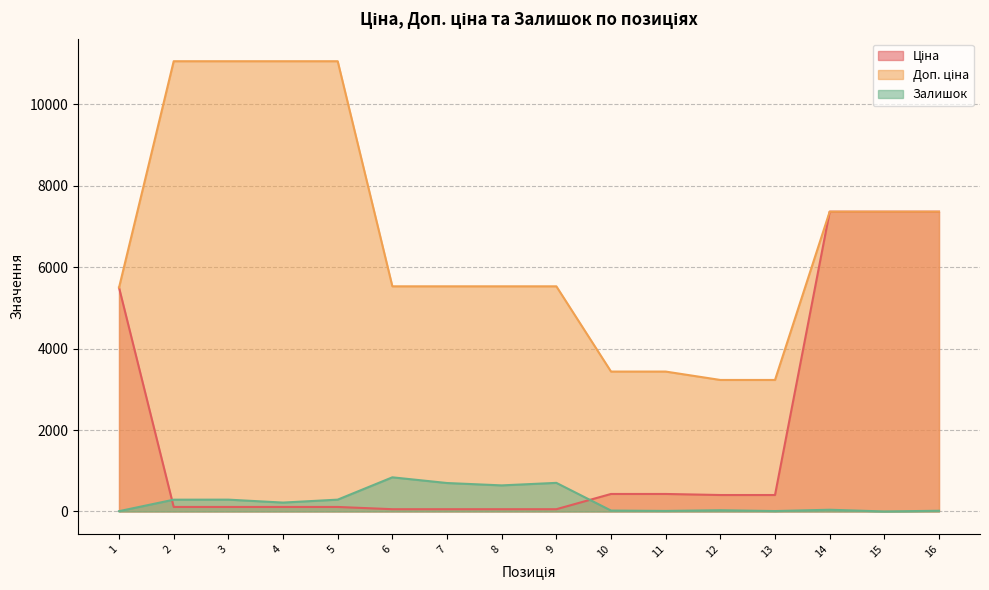

At which category is the sum across all series the highest?

14